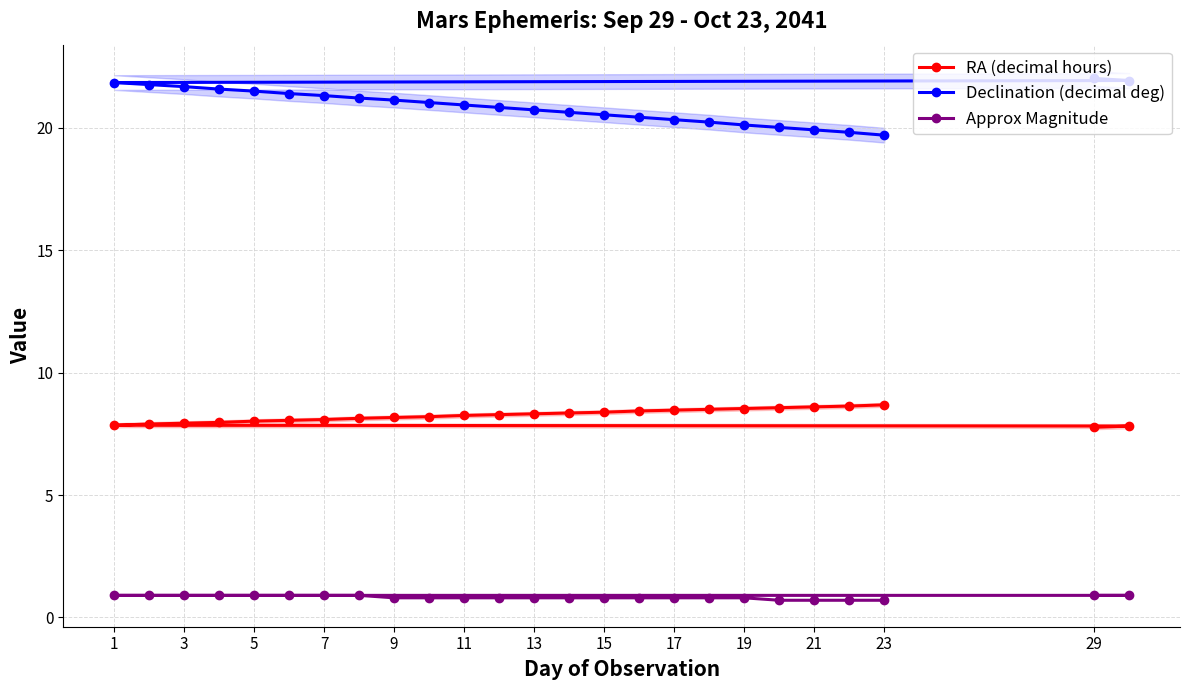

True or false: RA (decimal hours) and Approx Magnitude intersect in this chart.

False